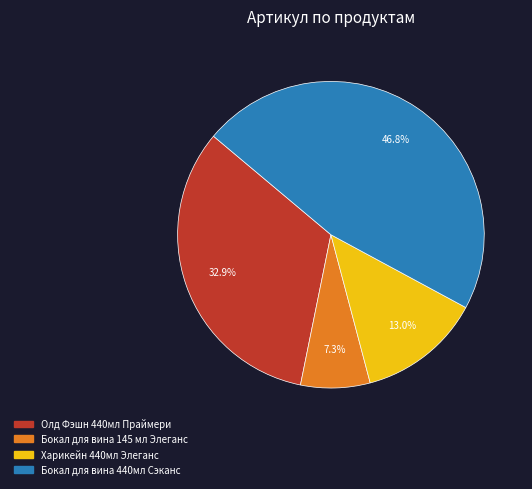

To the nearest percent, what portion does Бокал для вина 440мл Сэканс represent?

47%